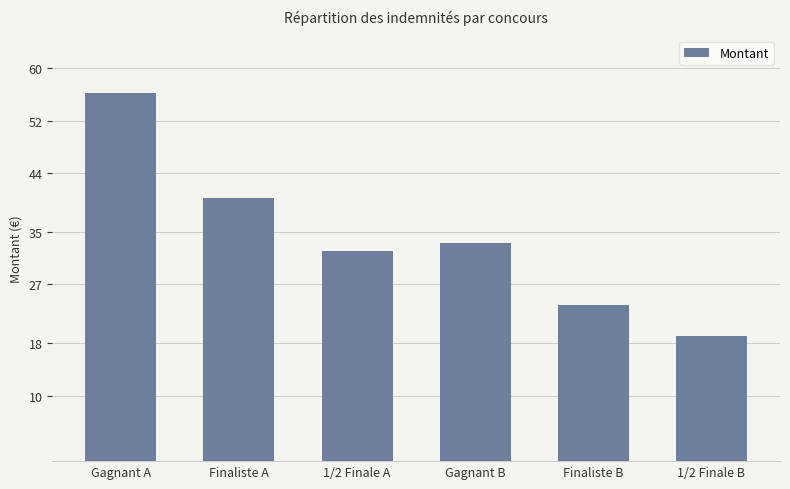

What is the sum of all values?

204.8